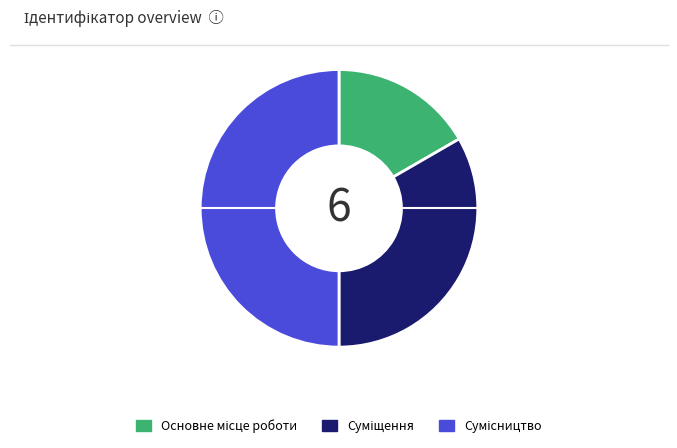

To the nearest percent, what percentage of the pie is Суміщення?

33%